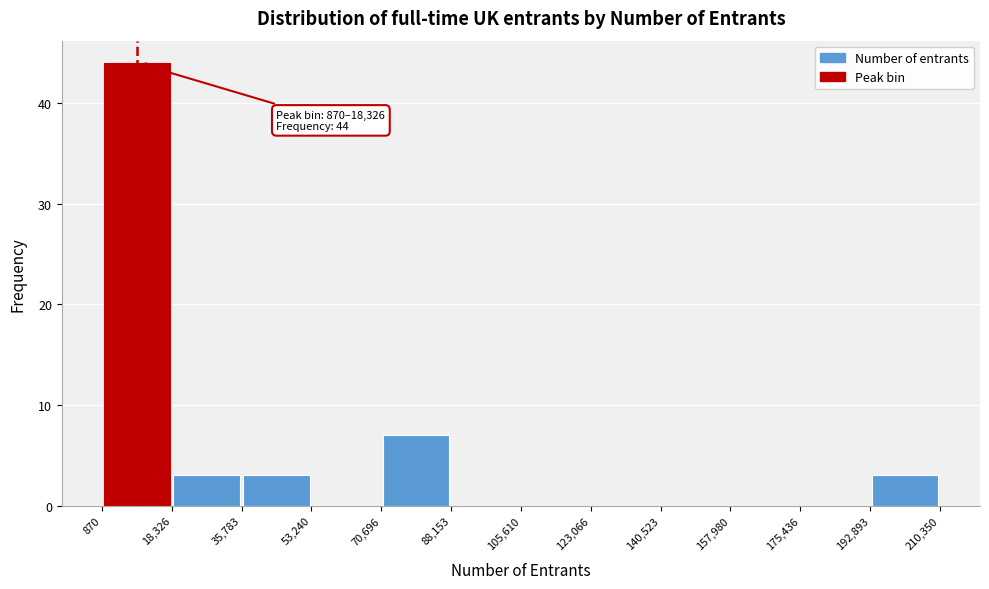

Over which range of the x-axis is the bar tallest?

870 to 18,326